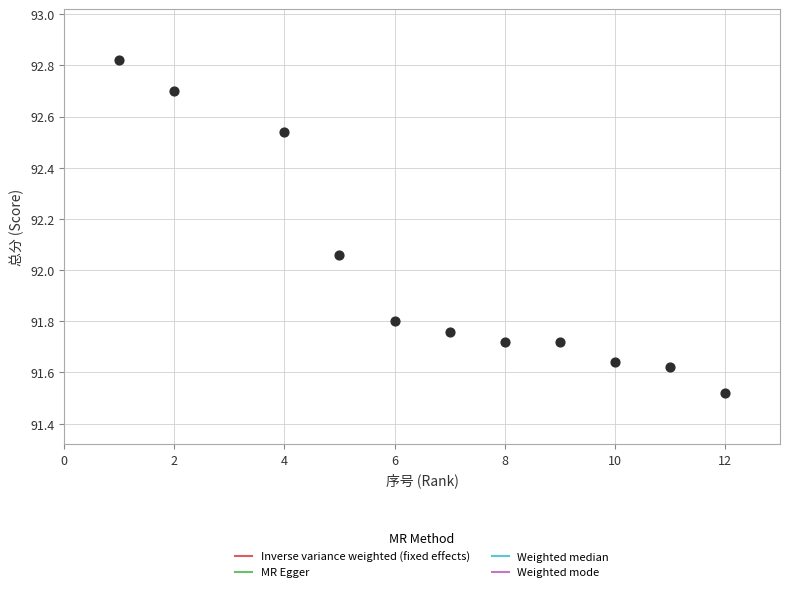

What is the average X value?

6.8